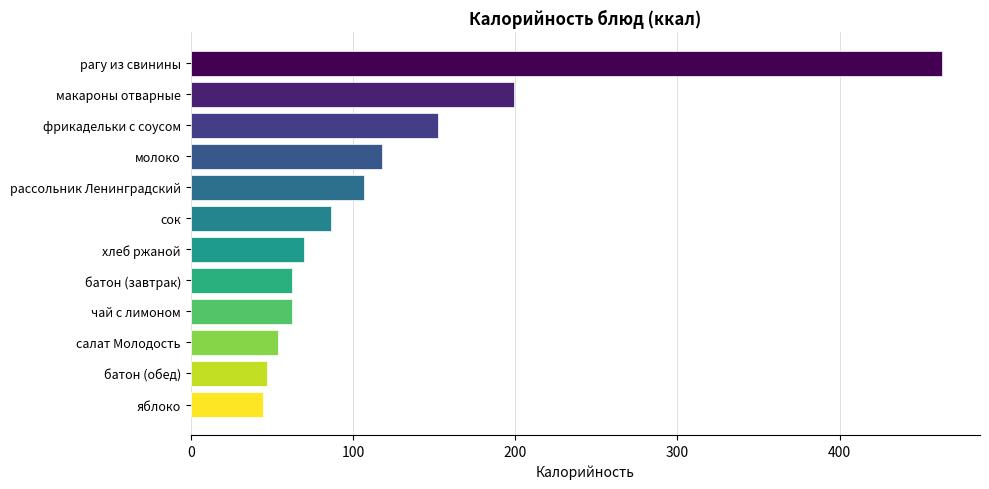

Which label corresponds to the largest value in the chart?

рагу из свинины